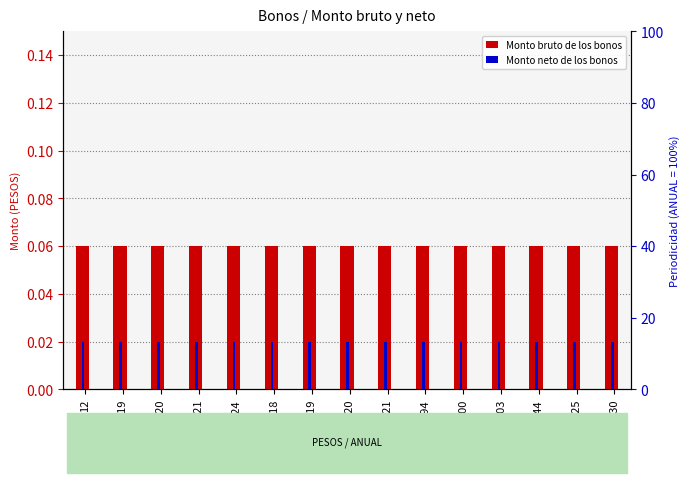

Which series has the widest spread of values?

Monto bruto de los bonos